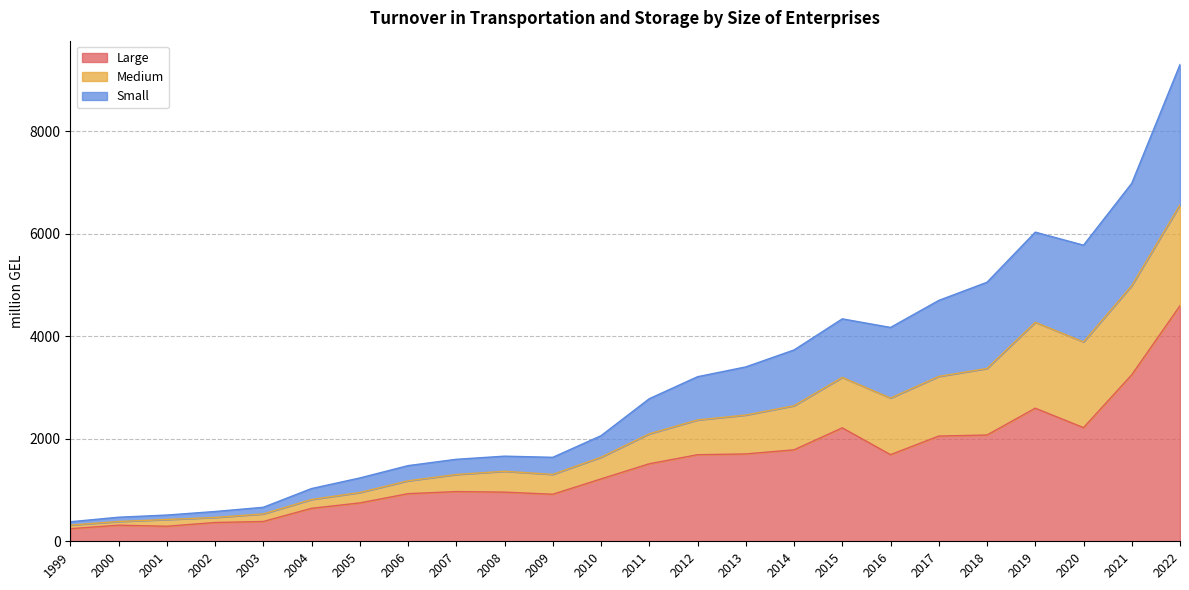

What is the maximum value for Large?

4596.5